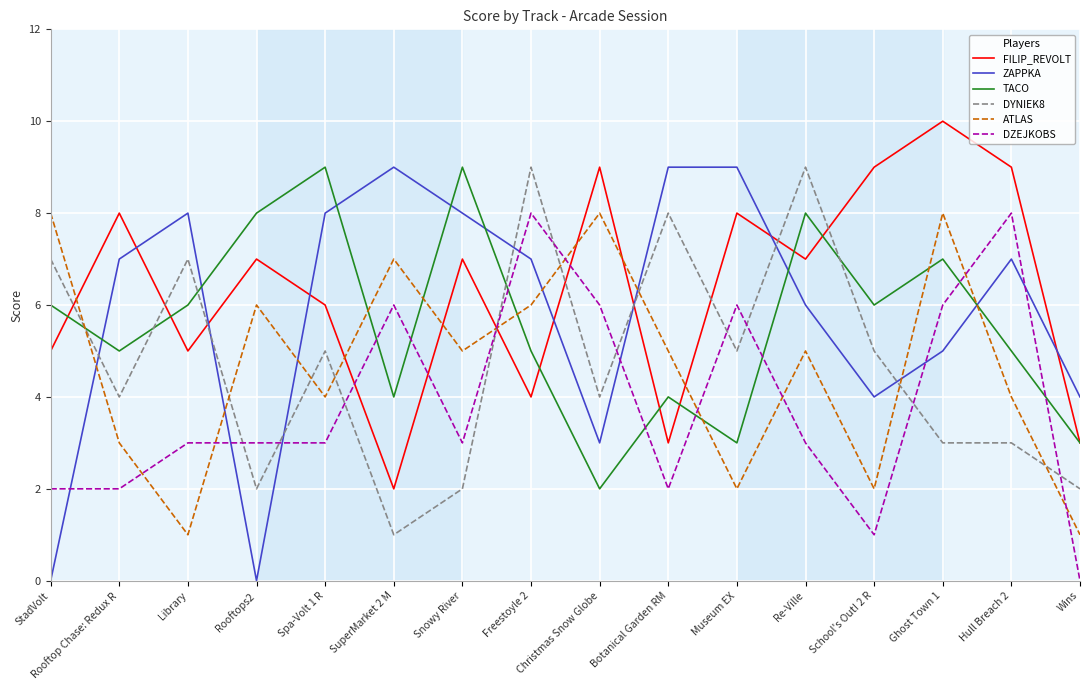

The TACO series shows 13 at Re-Ville. True or false?

False